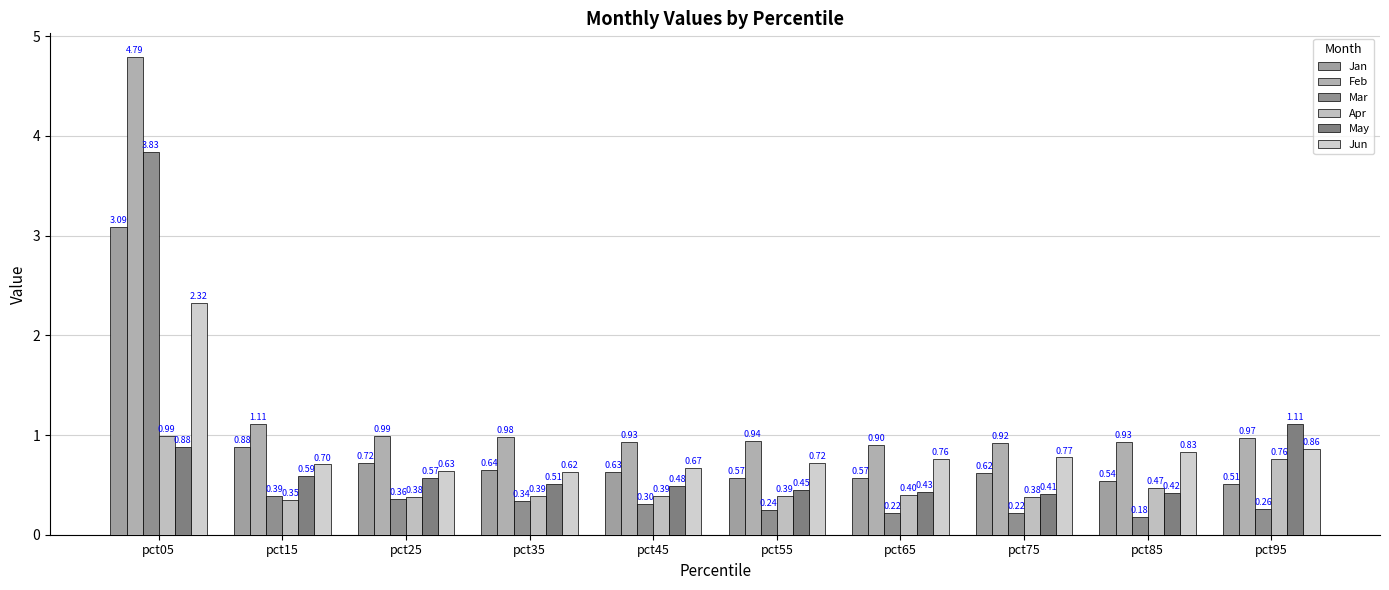

What is the difference between the highest and lowest values at pct05?

3.9